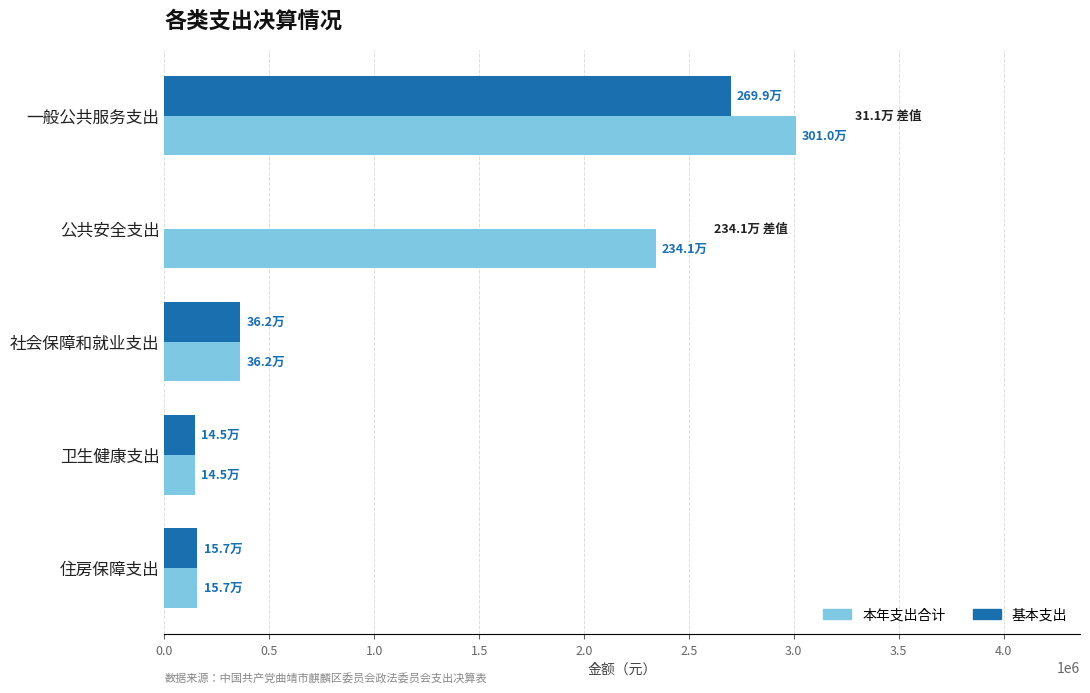

Is it true that 基本支出 equals 0.0 at 公共安全支出?

True